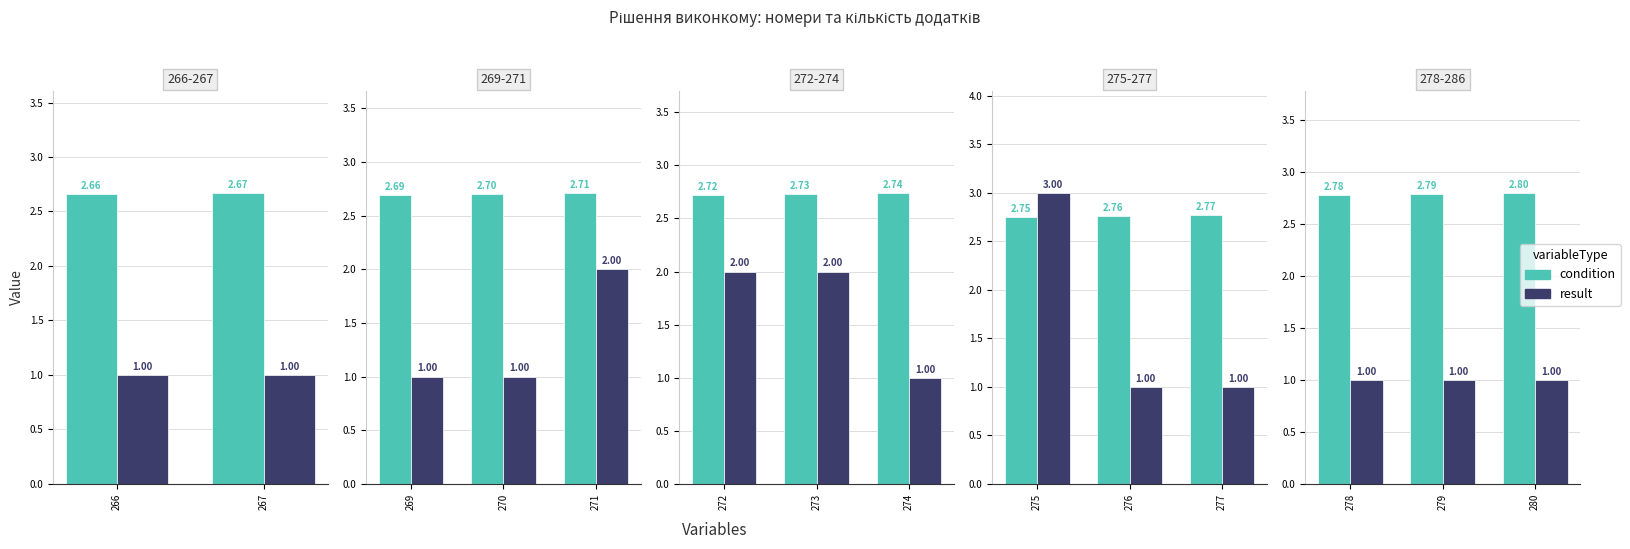

What is the sum of the result values at 278 and 280?

2.0